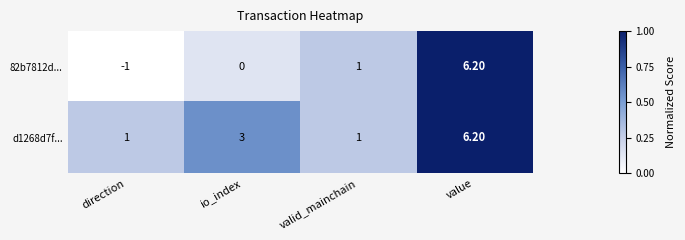

What is the total value across all series at direction?

0.0